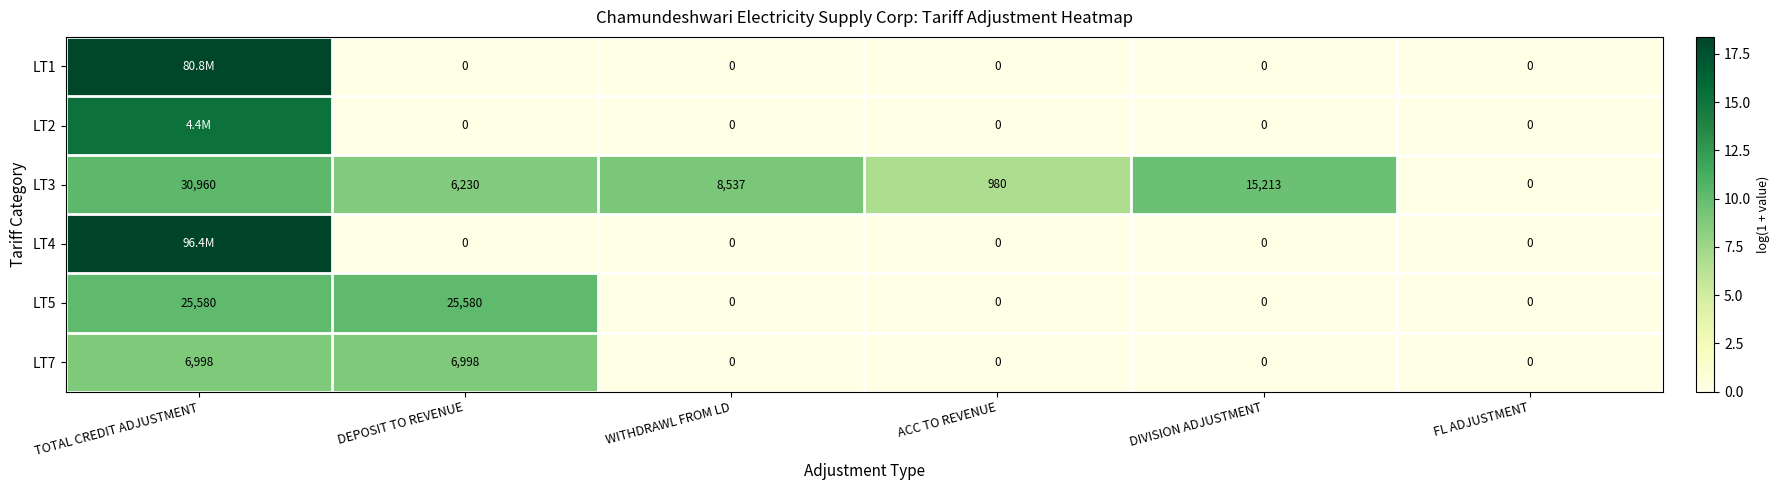

At how many categories does at least one series exceed 0?

5